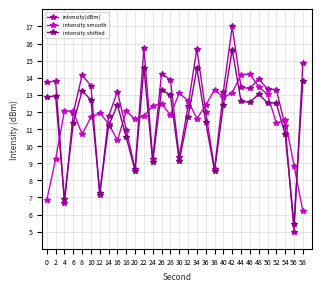

The intensity smooth series shows 14.2 at 46. True or false?

True